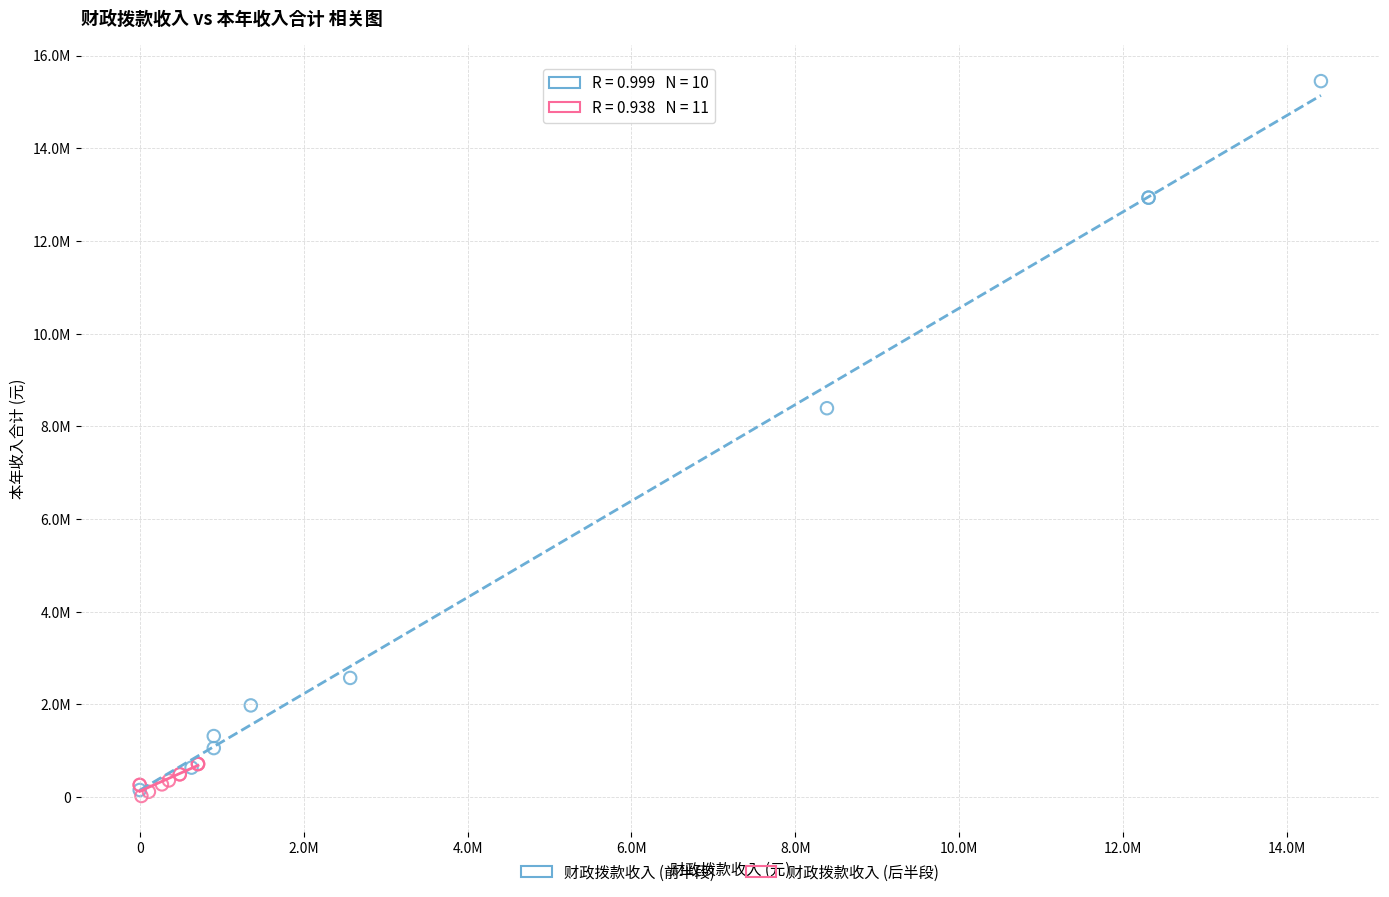

Which series reaches the maximum Y coordinate?

财政拨款收入 (前半段)